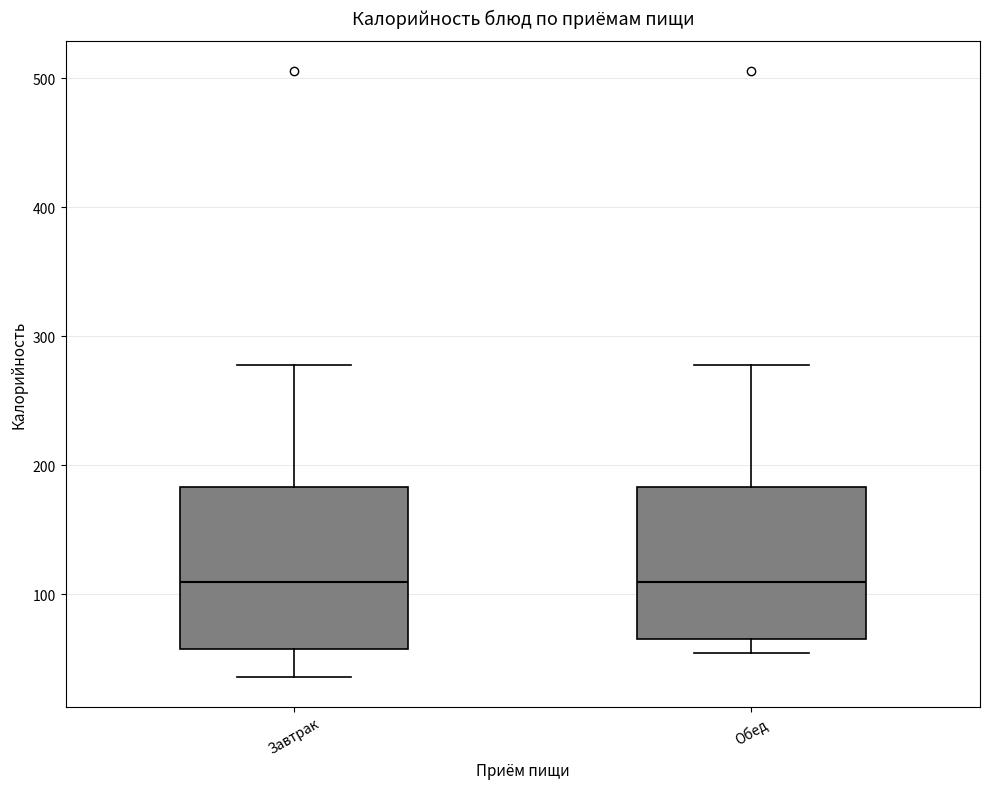

Where is the lower edge of the box for Обед on the y-axis? The values are not printed on the chart, so give them approximately, as read against the axis.

70